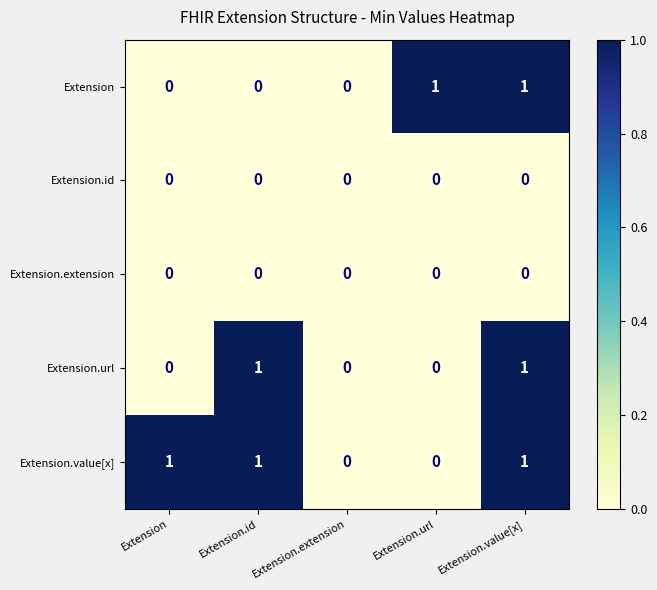

Is it true that Extension equals 1 at Extension.value[x]?

True